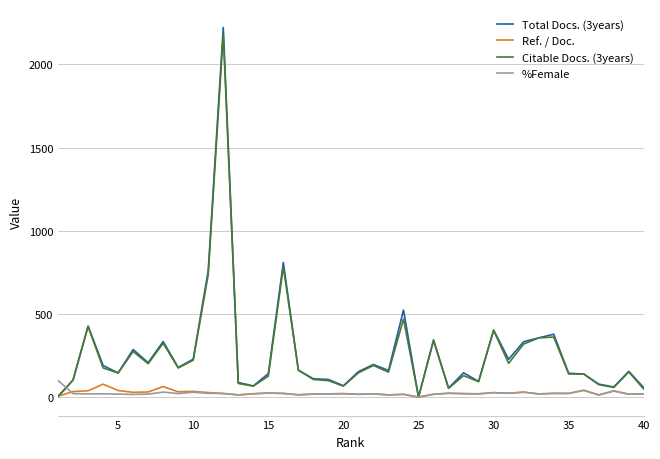

What is the difference between the maximum and minimum values in the Citable Docs. (3years) series?

2183.0